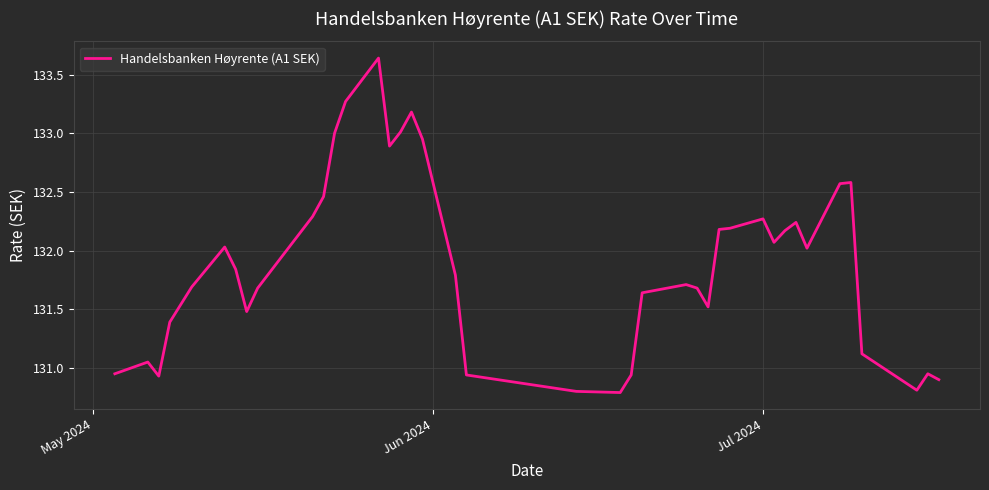

What is the smallest value displayed?

130.8